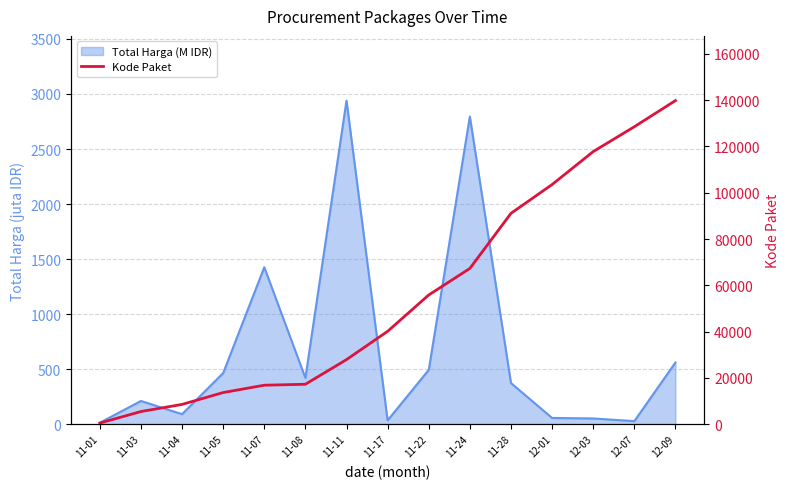

How many values are below 40112?

7